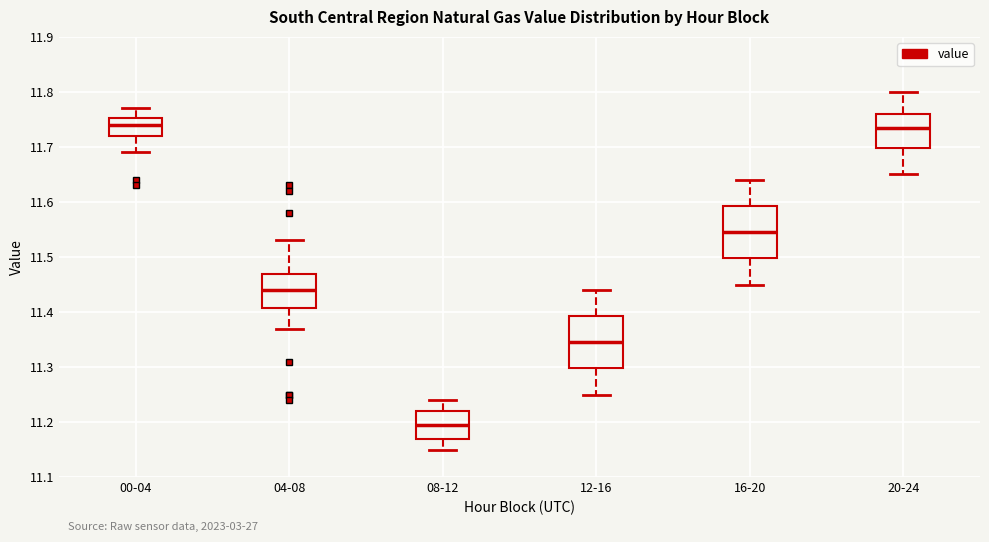

Reading left to right, transcribe this box plot: for each box, give where its median line is, the range the box spans, and where its two whiskers end, as read against the y-axis. The values are not printed on the chart, so give them approximately, as read against the axis.

00-04: median 11.74, box 11.72 to 11.75, whiskers 11.69 to 11.77
04-08: median 11.44, box 11.41 to 11.47, whiskers 11.37 to 11.53
08-12: median 11.20, box 11.17 to 11.22, whiskers 11.15 to 11.24
12-16: median 11.35, box 11.30 to 11.39, whiskers 11.25 to 11.44
16-20: median 11.55, box 11.50 to 11.59, whiskers 11.45 to 11.64
20-24: median 11.74, box 11.70 to 11.76, whiskers 11.65 to 11.80